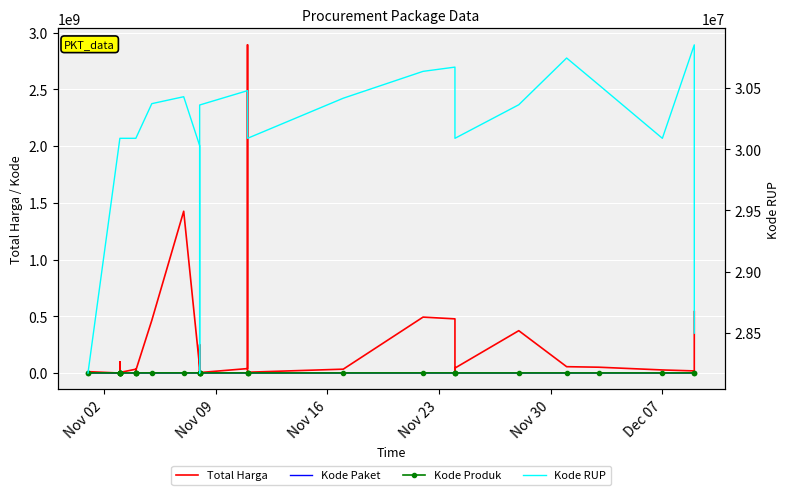

How many lines are shown in the chart?

4